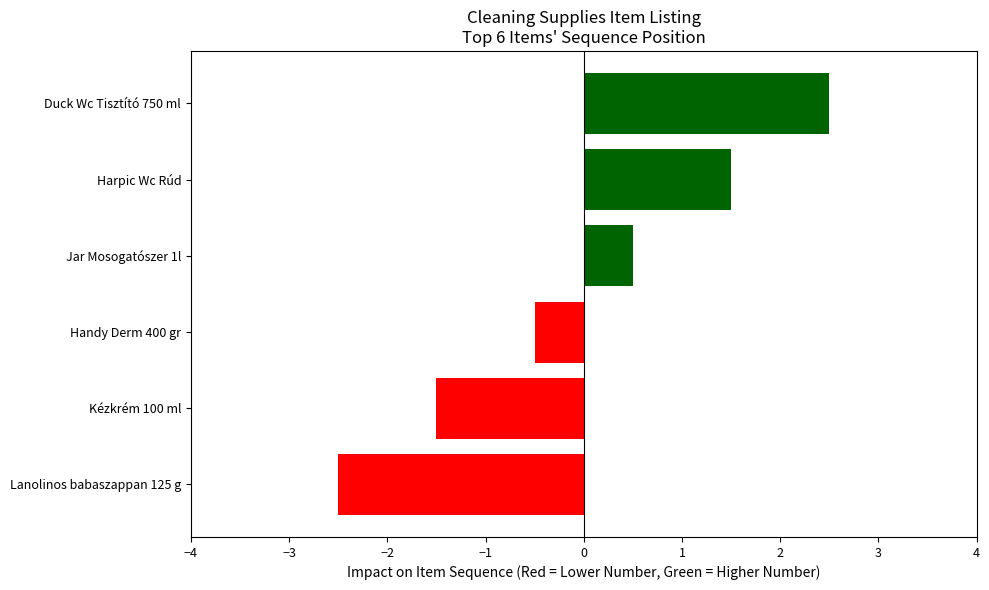

The value at Handy Derm 400 gr is -0.3. True or false?

False